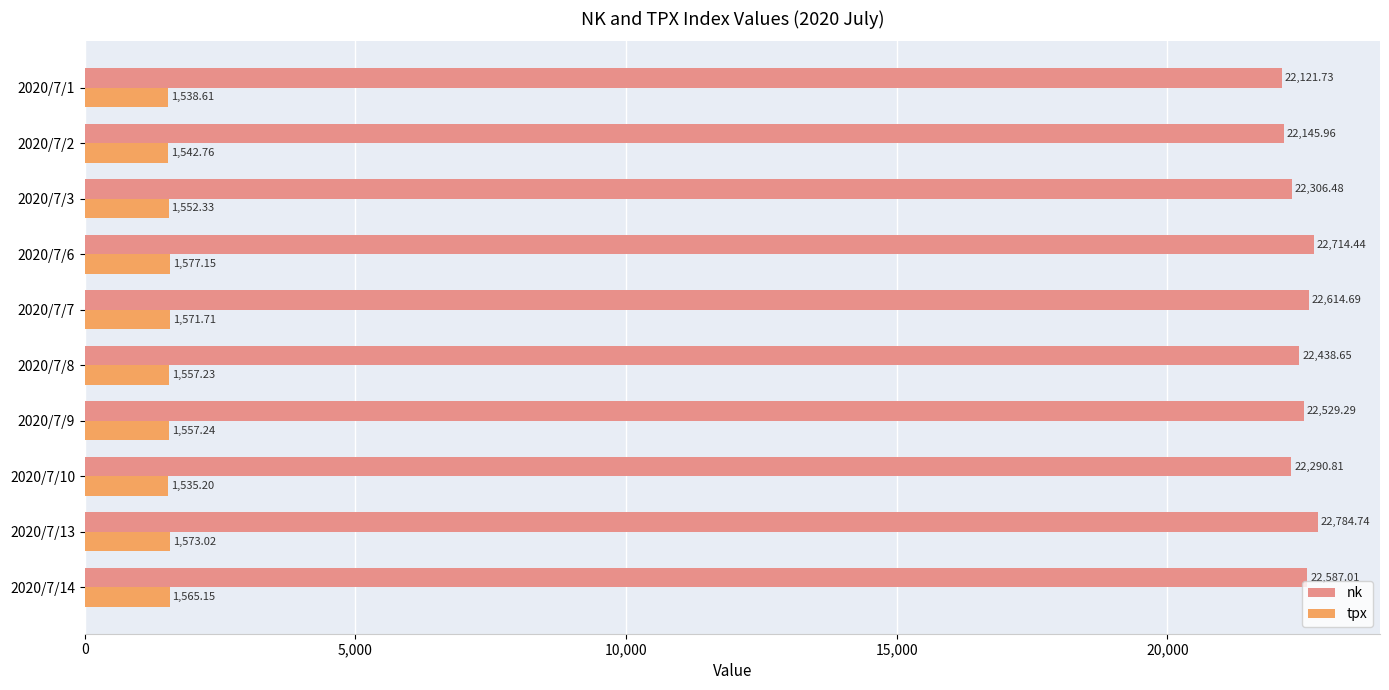

At which category is the sum across all series the highest?

2020/7/13